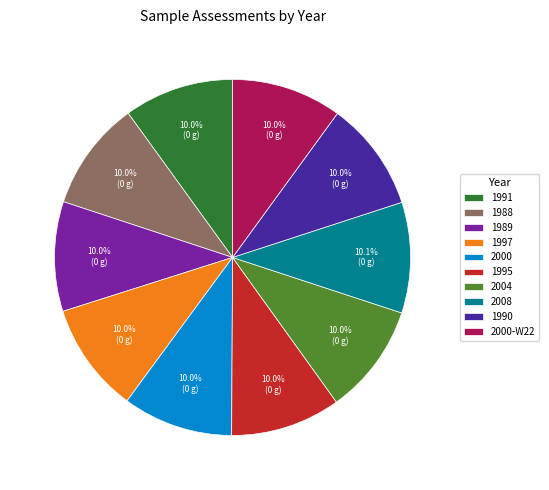

How many segments does this pie chart have?

10